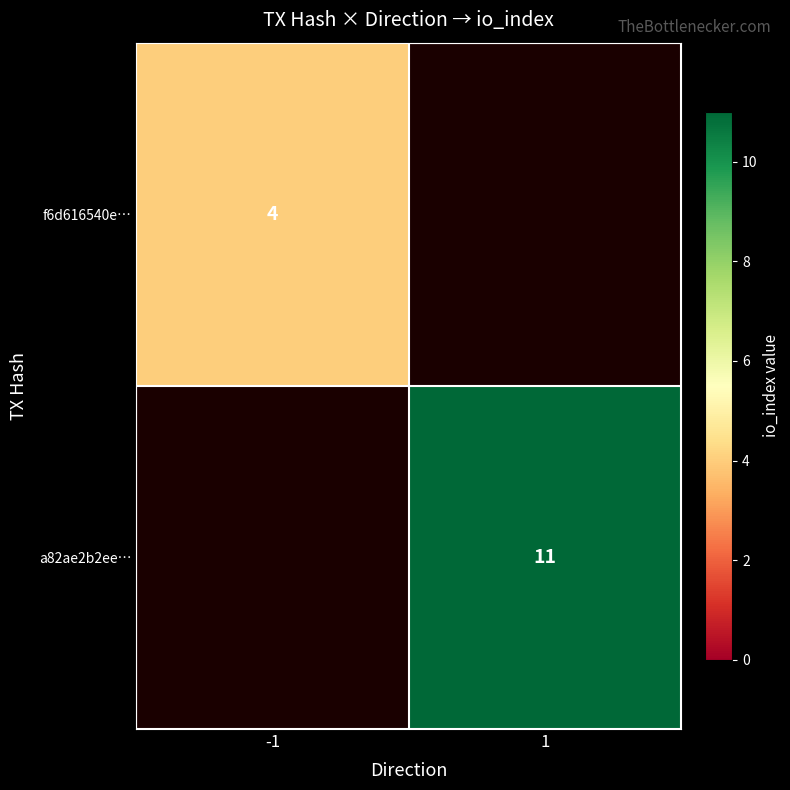

The value of f6d616540e… at -1 is 1. True or false?

False